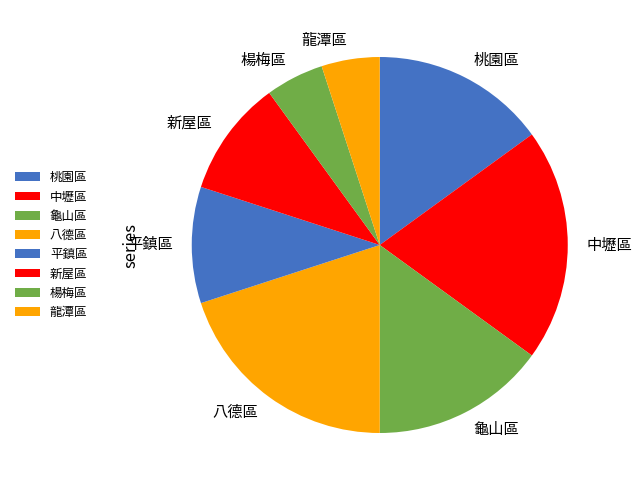

How many segments does this pie chart have?

8